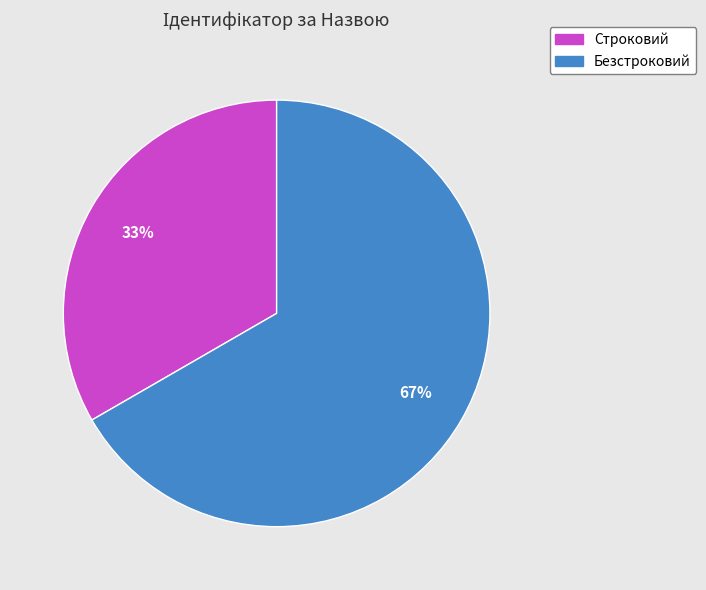

To the nearest percent, what is the combined percentage of Безстроковий and Строковий?

100%